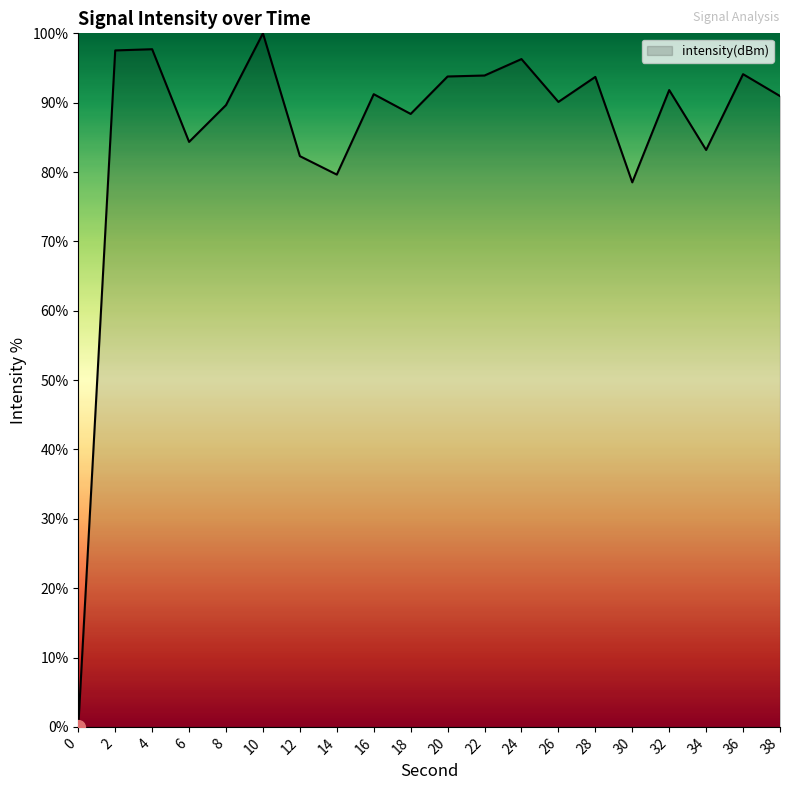

What is the change in value from 10 to 22?

-6.1